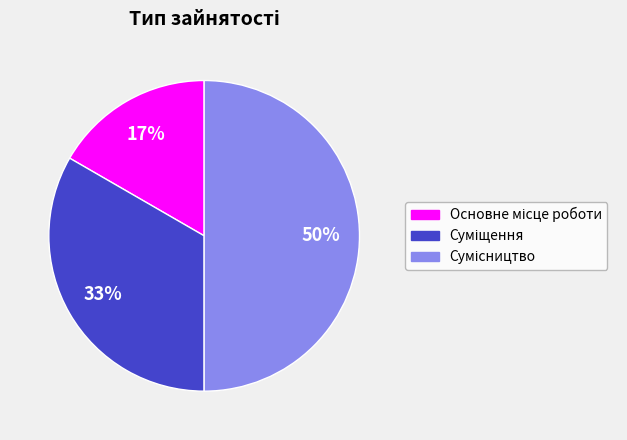

To the nearest percent, what is the average slice percentage?

33%